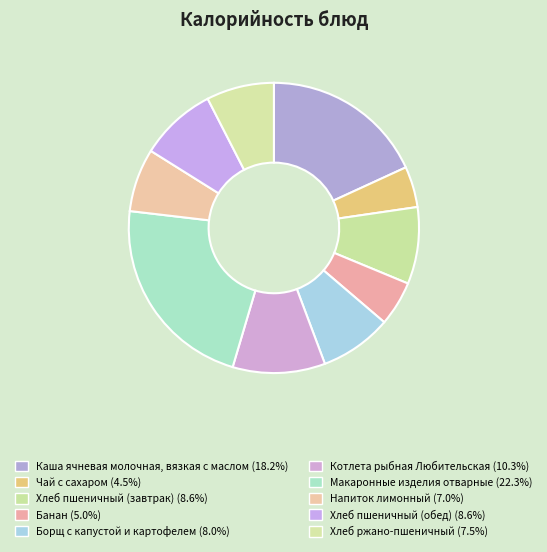

What is the change in value from Хлеб пшеничный (завтрак) to Макаронные изделия отварные?

+181.0